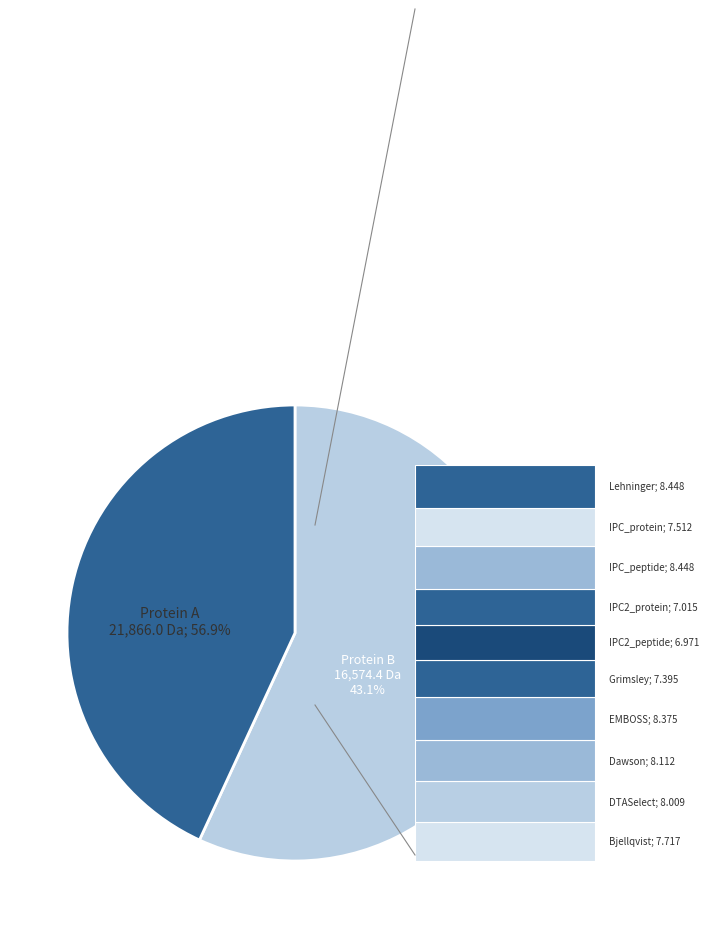

Do tr|A0A4D5ZS33|A0A4D5ZS33_9VIRU and tr|A0A4D5ZXE5|A0A4D5ZXE5_9VIRU together represent more than half of the pie?

Yes